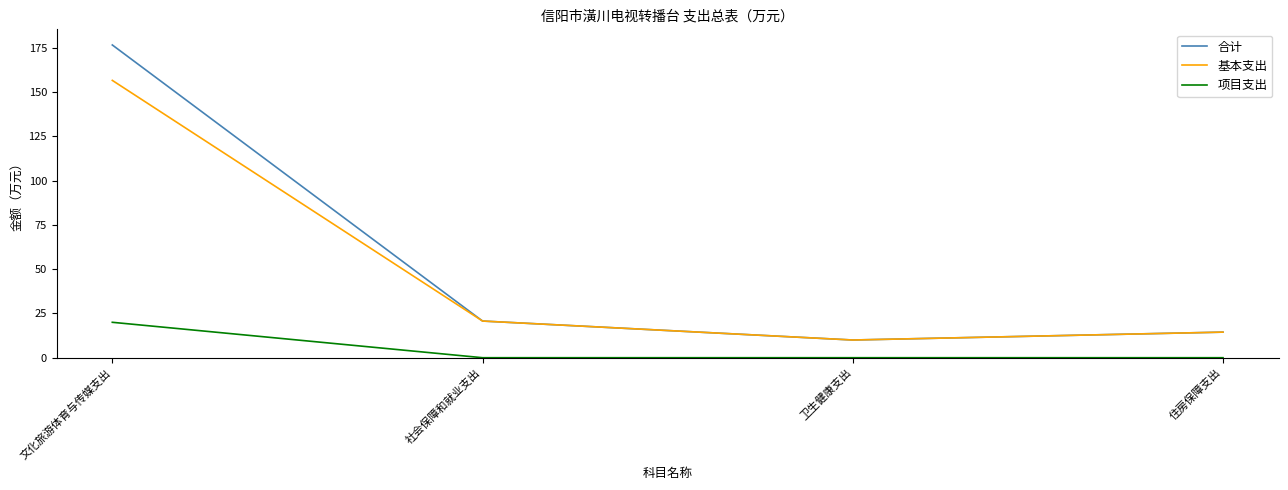

How many interior local valleys does the 合计 series have?

1